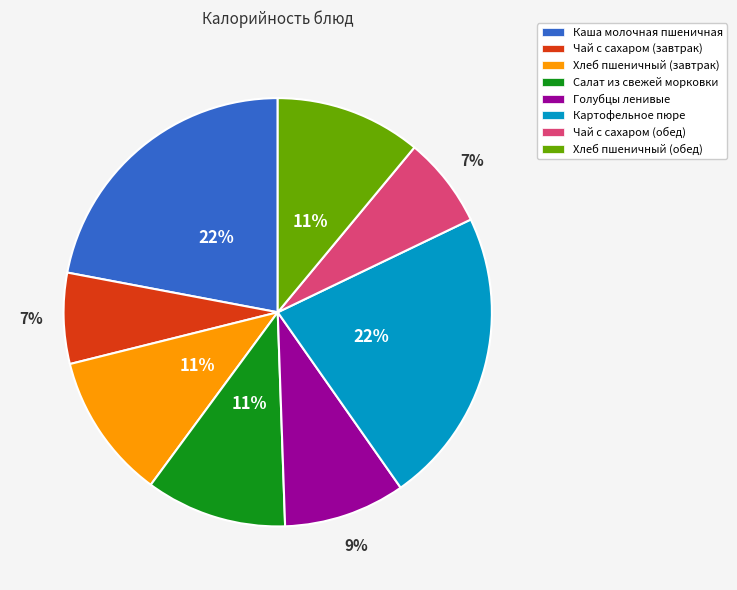

The Картофельное пюре slice represents 22% of the pie. True or false?

True